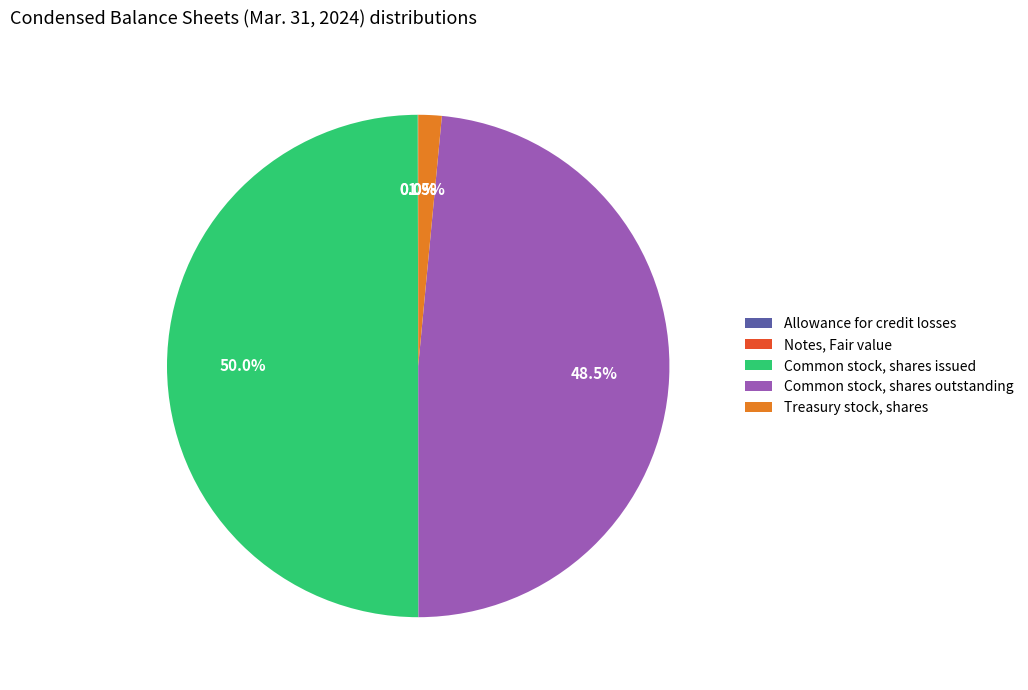

Is Common stock, shares outstanding the majority of the pie?

No